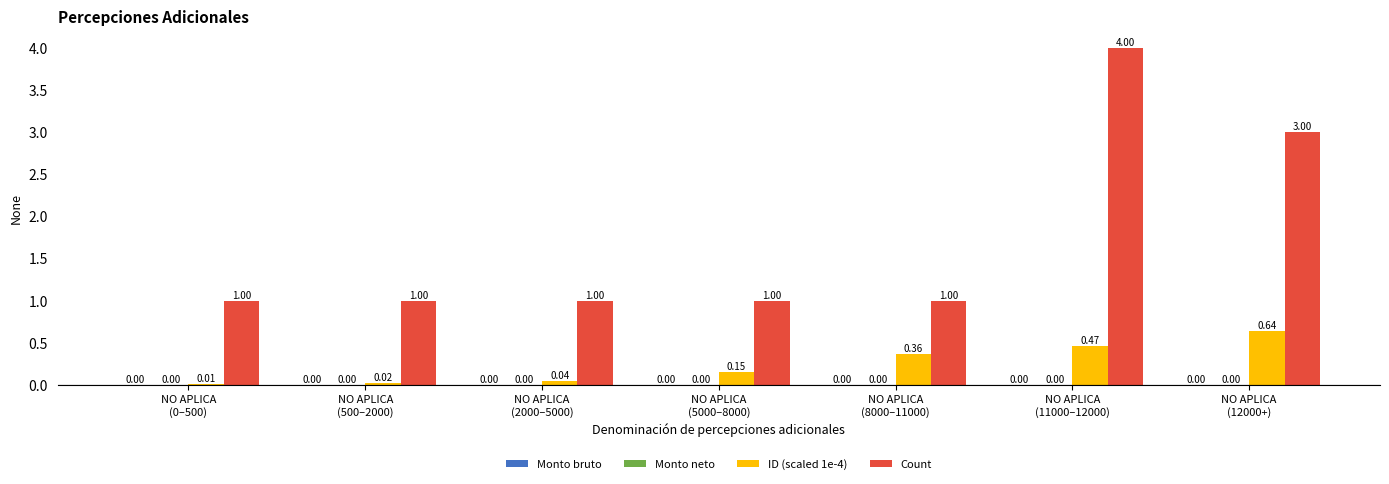

True or false: Count has a value of 1.0 at NO APLICA
(2000–5000).

True